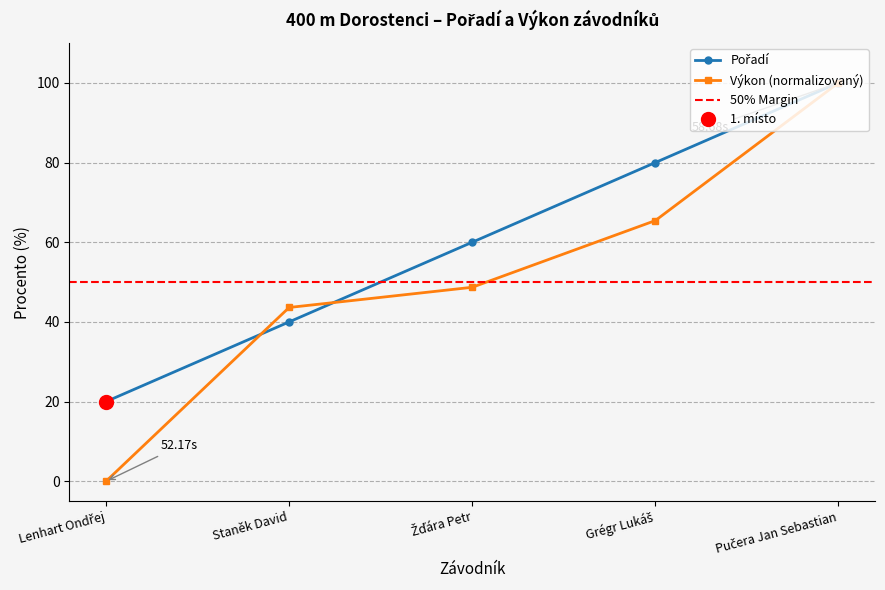

Rank the series by their maximum value, from lowest to highest.

Pořadí, Výkon